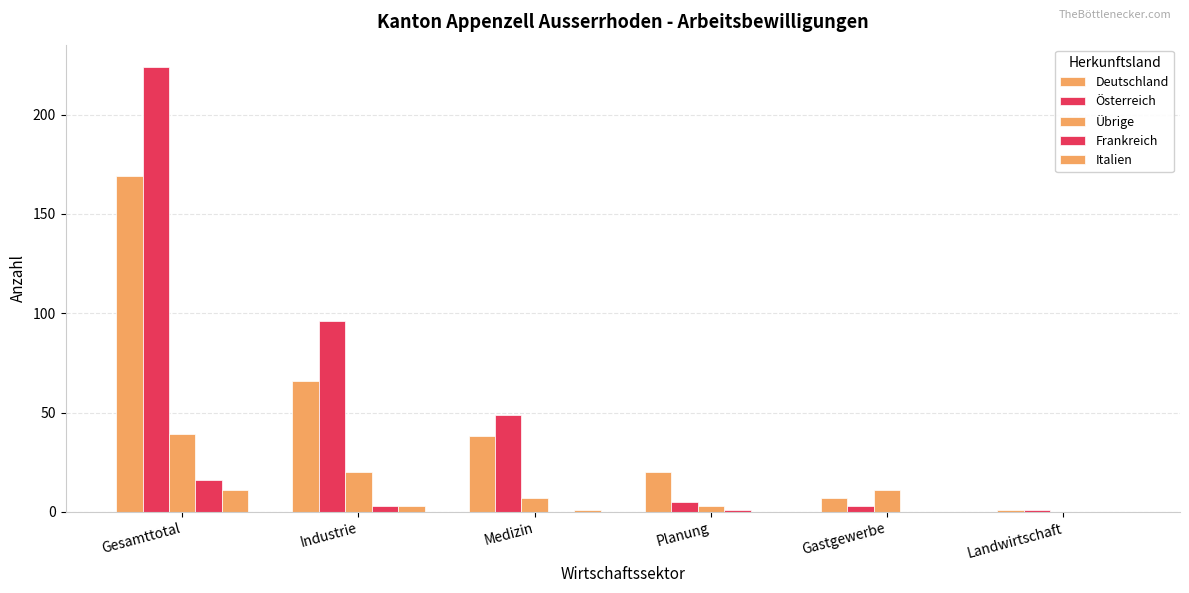

How many categories are shown in the chart?

6